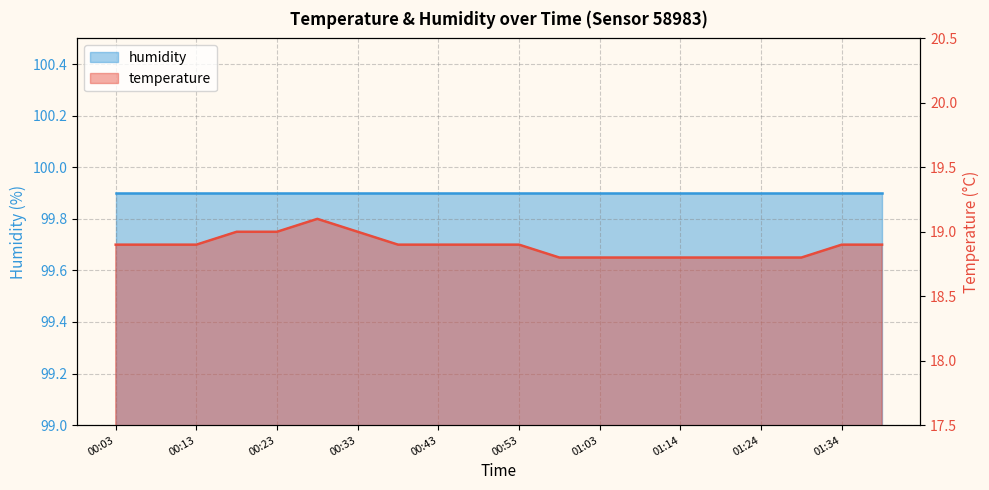

At which category does the data reach its first local peak?

00:28